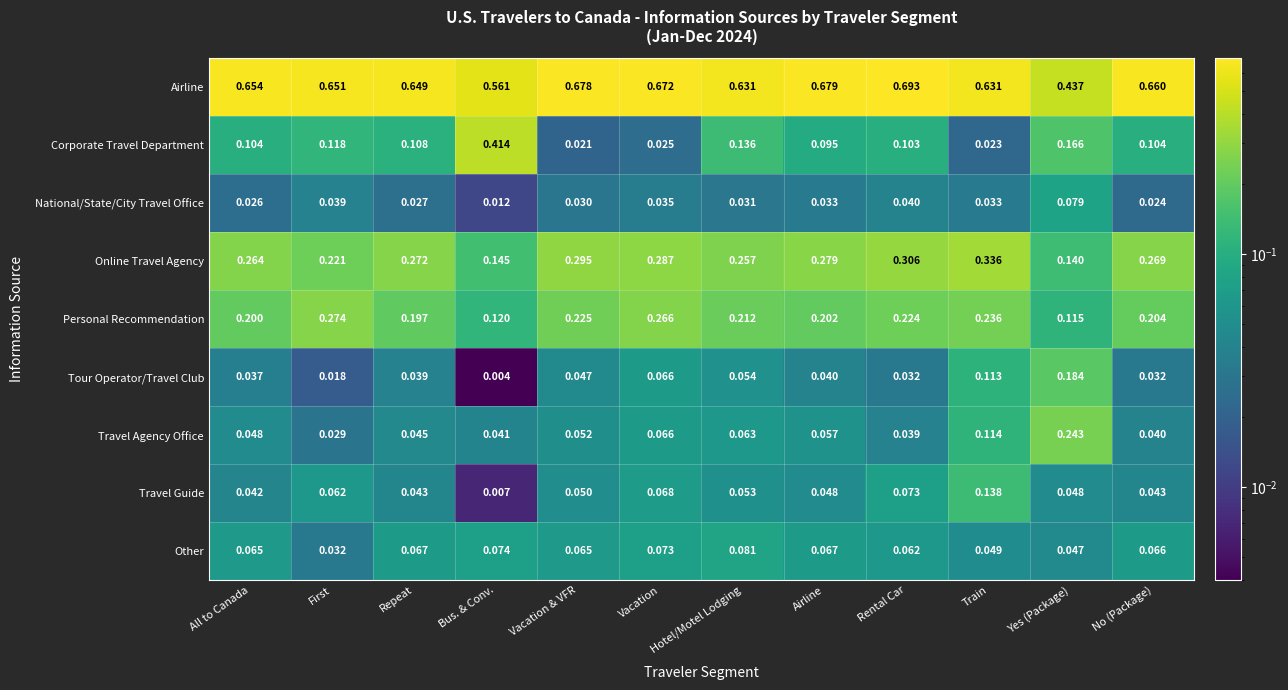

List the series in order of their peak value, highest first.

Airline, Corporate Travel Department, Online Travel Agency, Personal Recommendation, Travel Agency Office, Tour Operator/Travel Club, Travel Guide, Other, National/State/City Travel Office